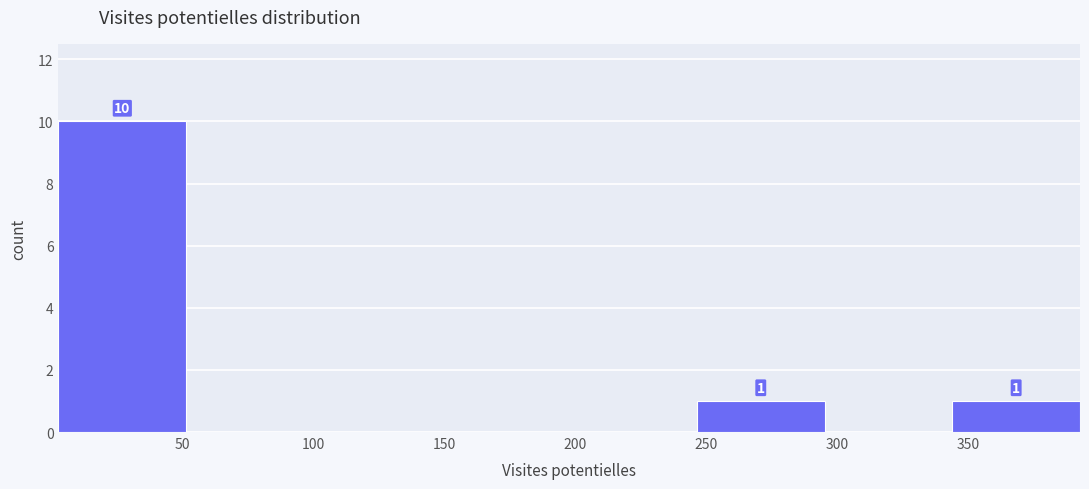

Over which range of the x-axis is the bar tallest?

5 to 50